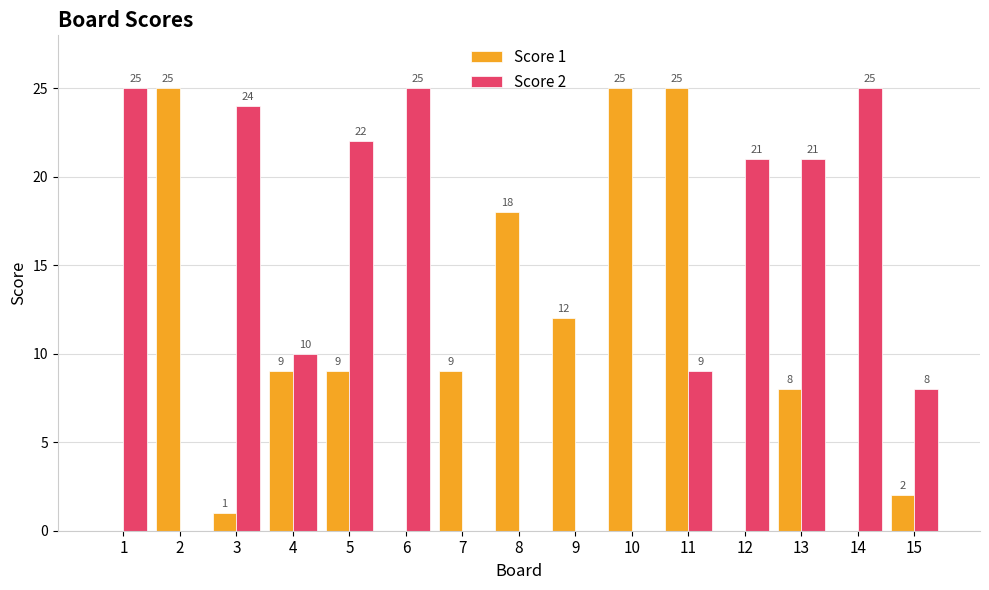

What is the highest value of the Score 2 series?

25